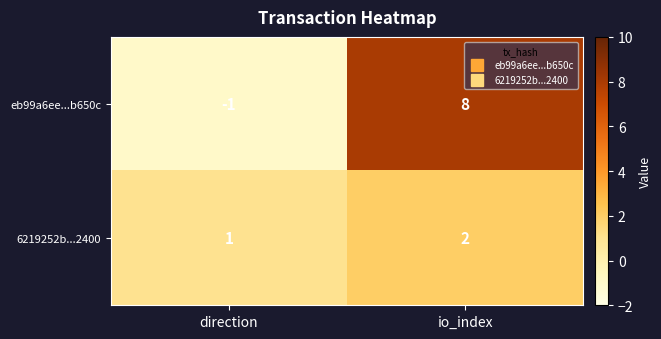

Which series changed the most between direction and io_index?

eb99a6ee...b650c